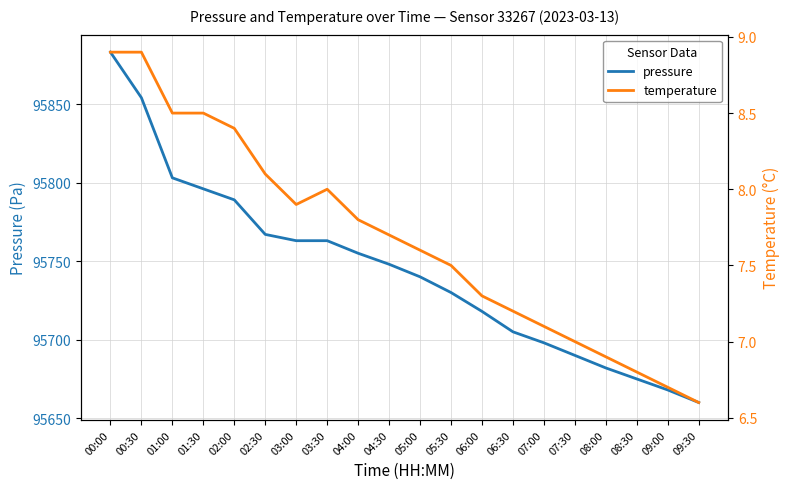

What are all the series names shown in the legend?

pressure, temperature